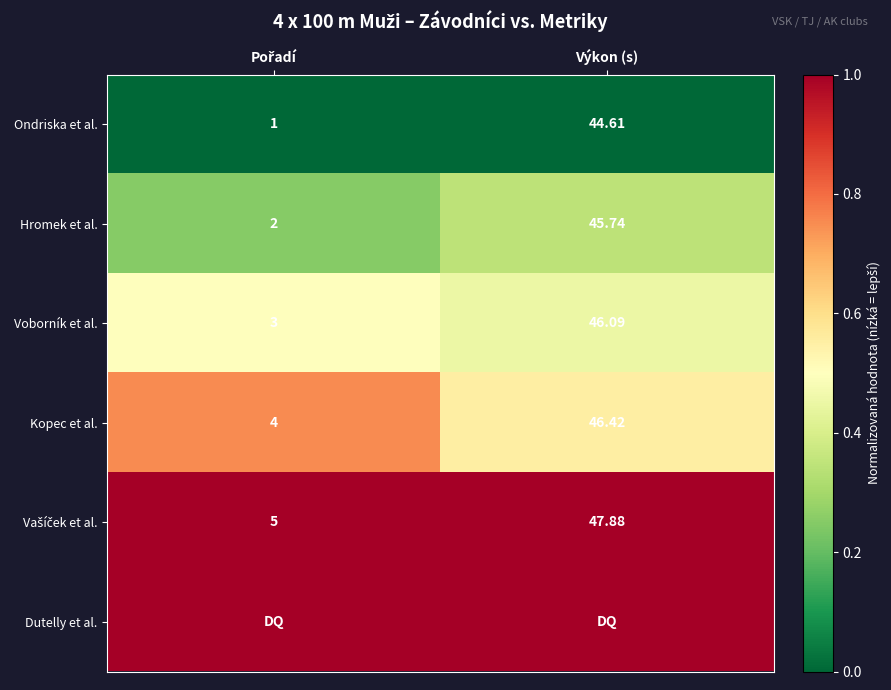

At how many categories does at least one series exceed 0?

2